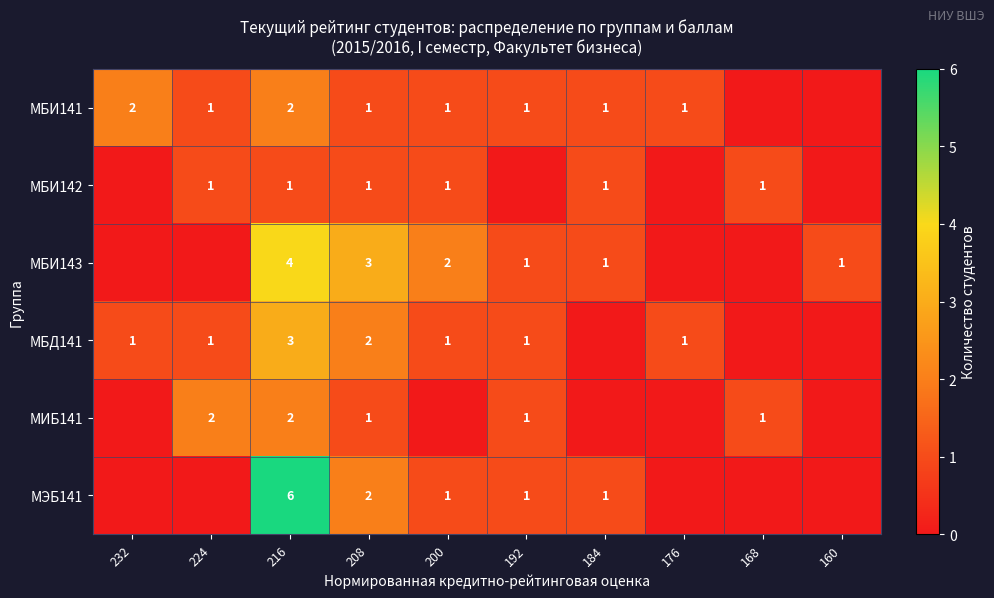

Which label corresponds to the largest value in the chart?

216